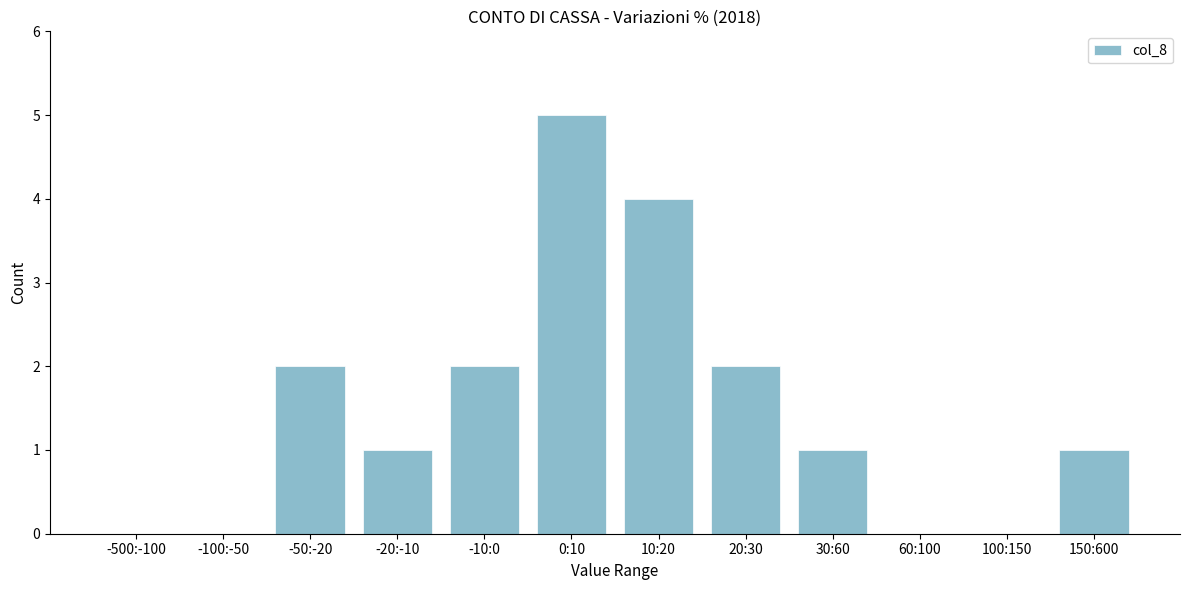

Reading left to right, list all the values displayed in this chart.

-500:-100=0	-100:-50=0	-50:-20=2	-20:-10=1	-10:0=2	0:10=5	10:20=4	20:30=2	30:60=1	60:100=0	100:150=0	150:600=1